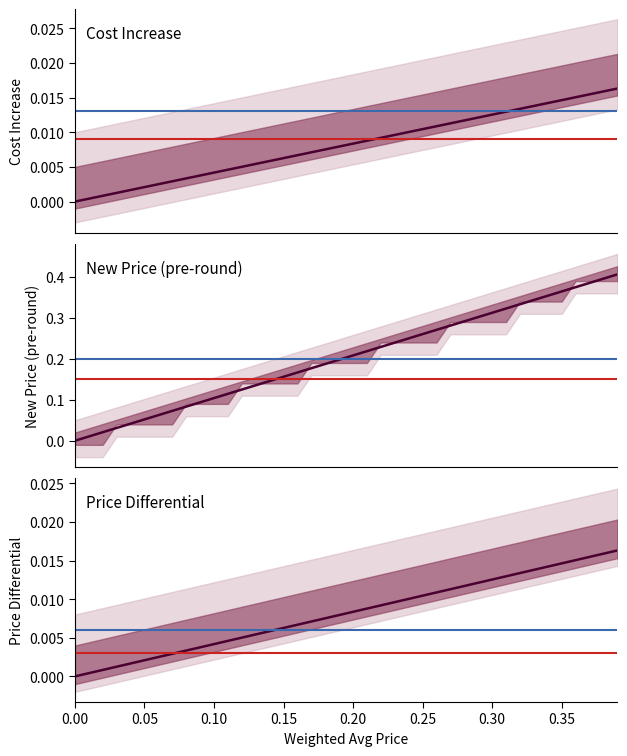

Does the chart display data point markers on the line(s)?

No